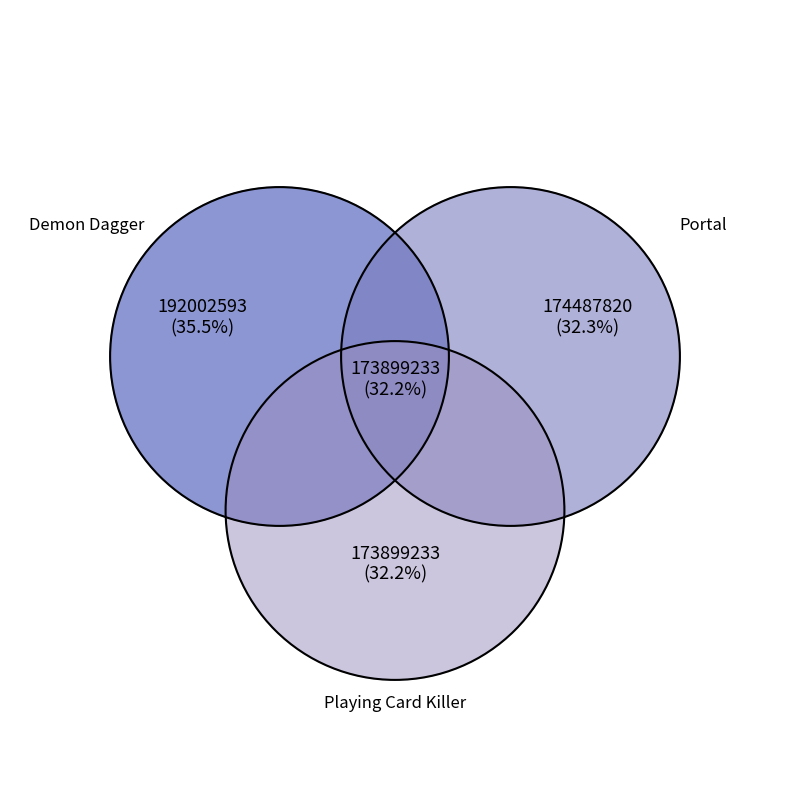

Is it true that Playing Card Killer is 25% of the pie?

False